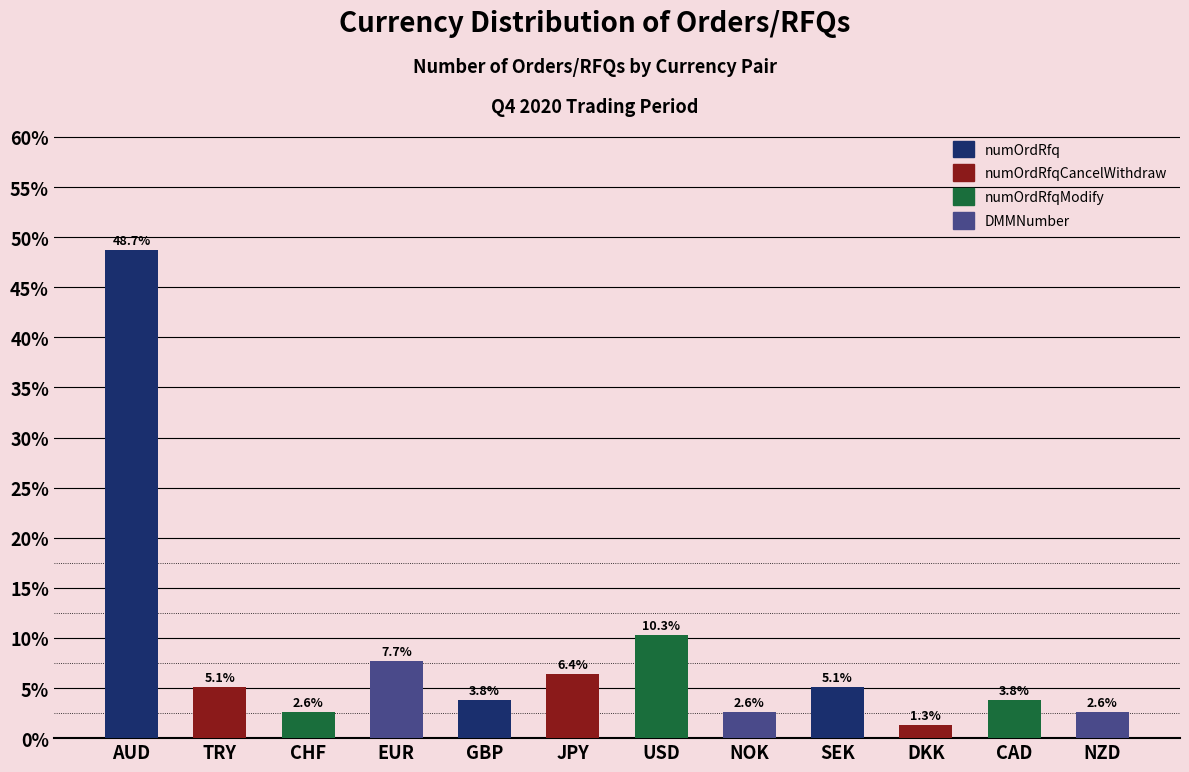

Does the chart contain any negative values?

No